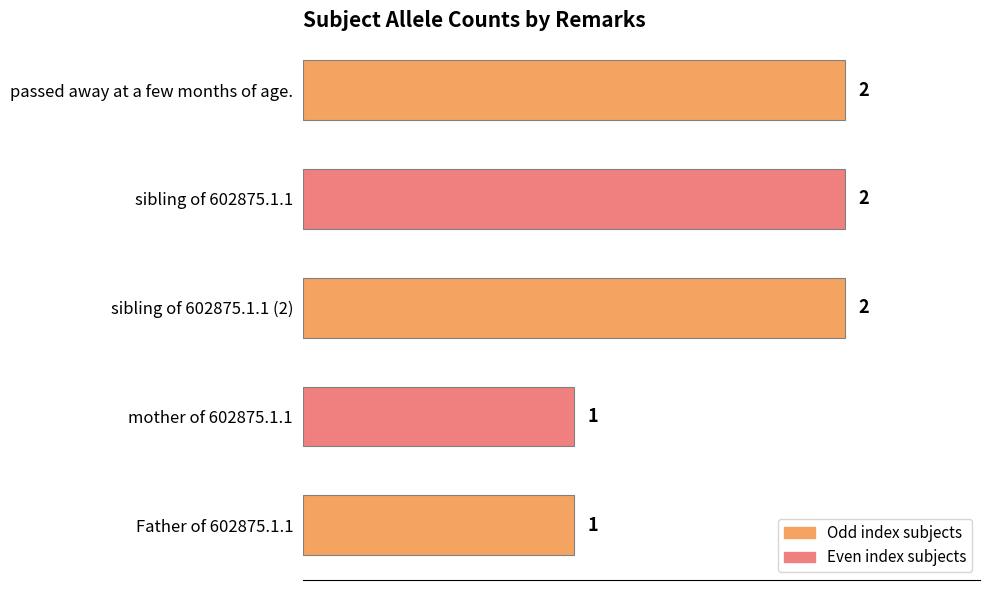

The value at mother of 602875.1.1 is 1. True or false?

True